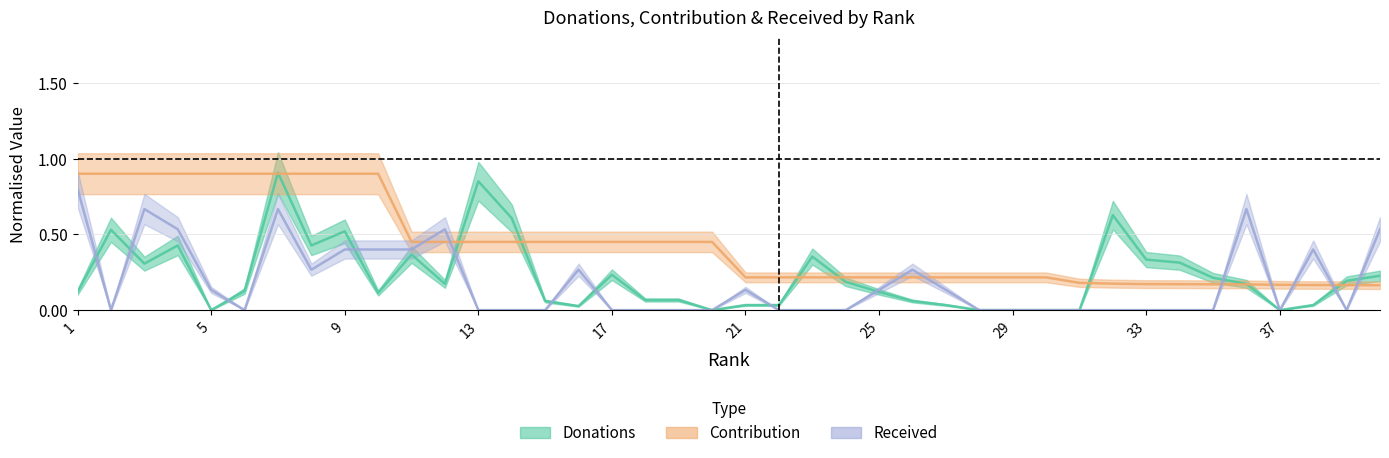

At how many categories does at least one series exceed 0?

40